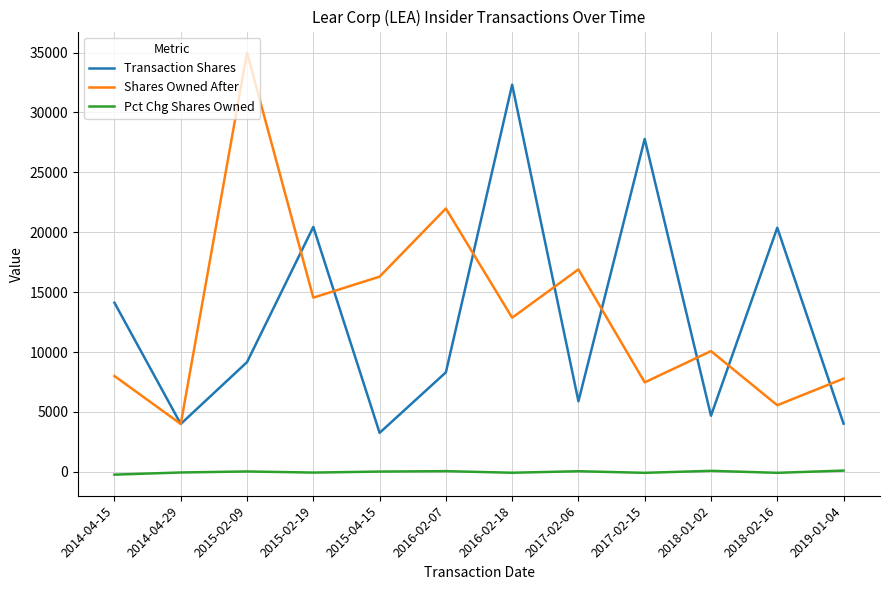

Which series has the widest spread of values?

Shares Owned After